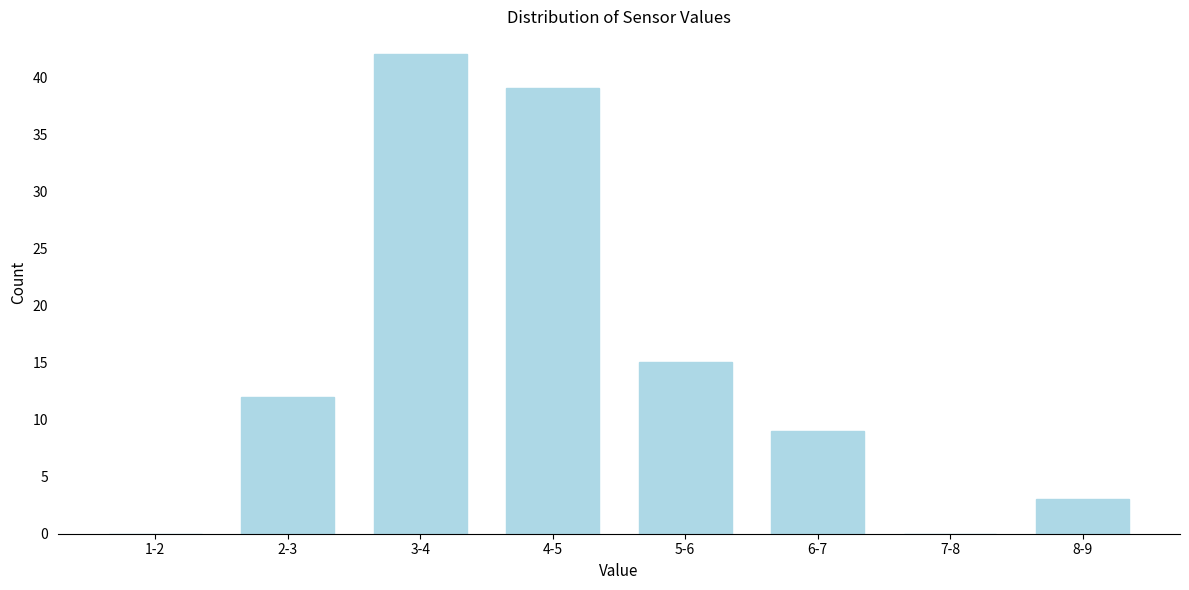

Reading right to left, list all the values displayed in this chart.

8-9=3	7-8=0	6-7=9	5-6=15	4-5=39	3-4=42	2-3=12	1-2=0